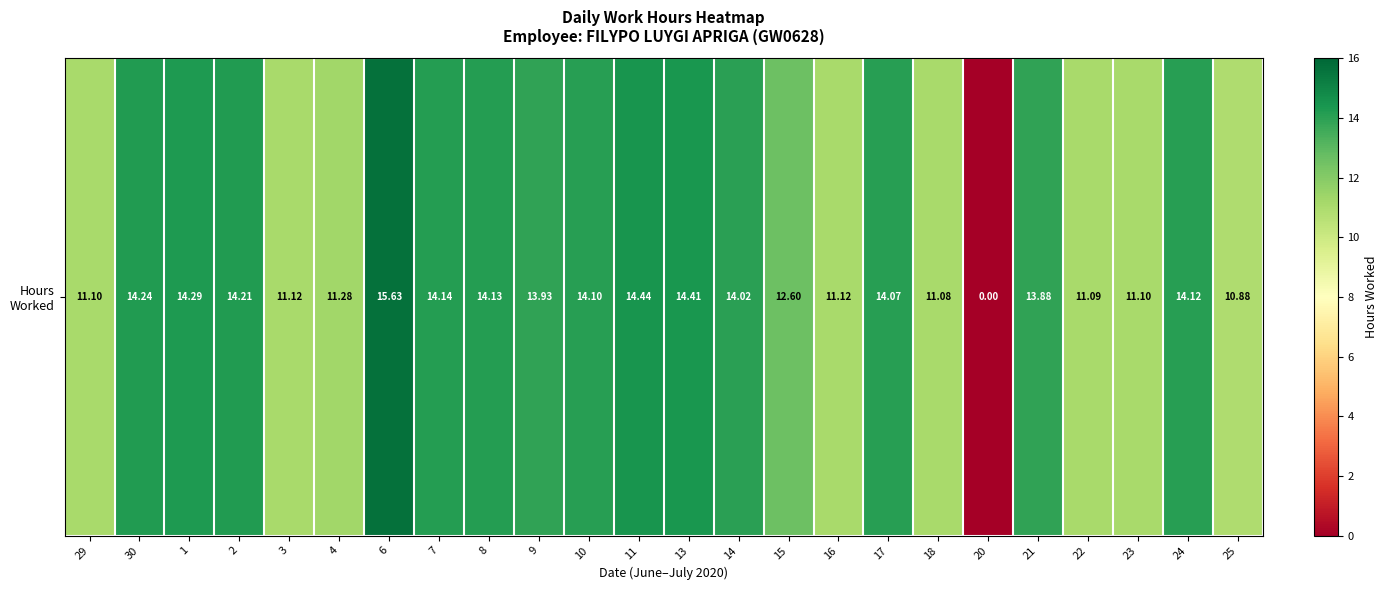

What is the sum of all values?

301.0